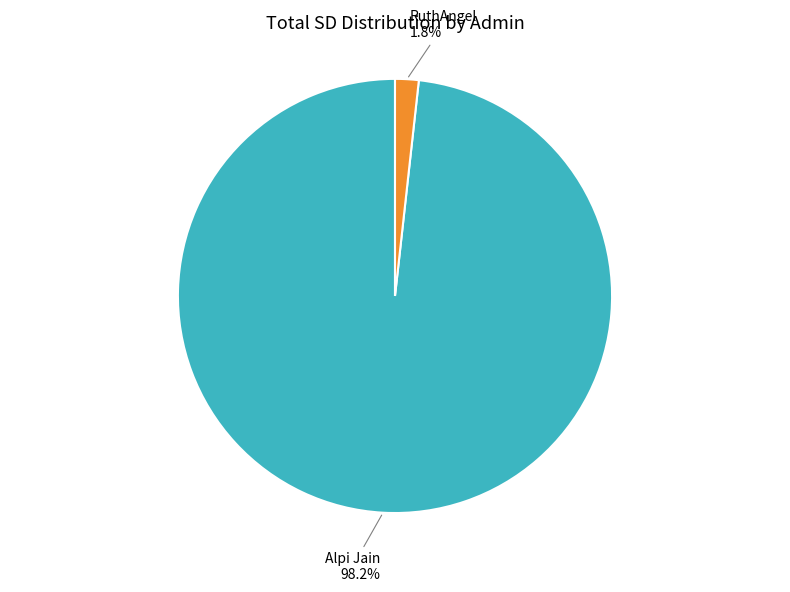

To the nearest percent, what percentage of the pie is RuthAngel?

2%